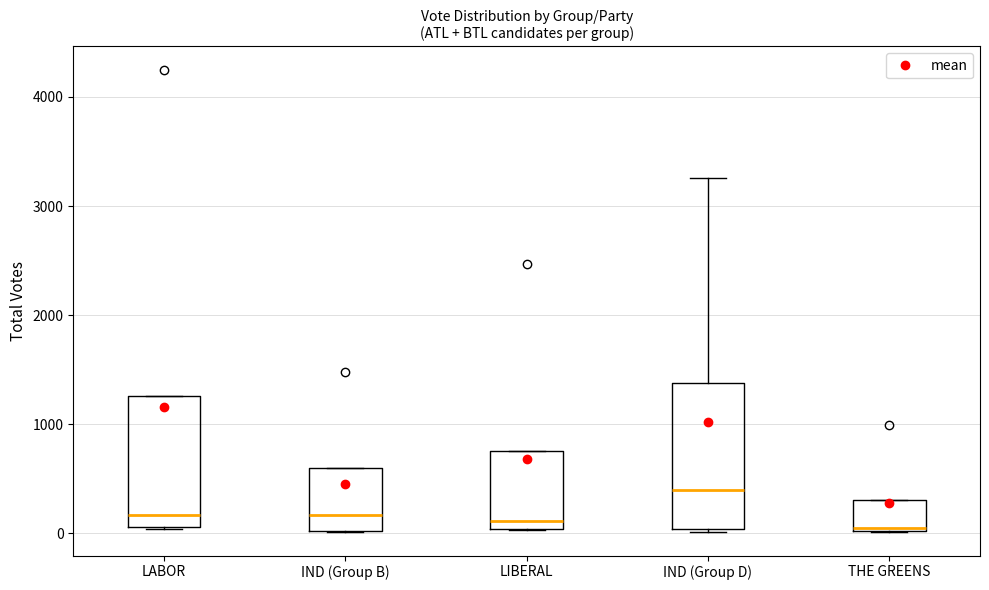

Reading left to right, transcribe this box plot: for each box, give where its median line is, the range the box spans, and where its two whiskers end, as read against the y-axis. The values are not printed on the chart, so give them approximately, as read against the axis.

LABOR: median 200, box 100 to 1300, whiskers 0 to 1300
IND (Group B): median 200, box 0 to 600, whiskers 0 to 600
LIBERAL: median 100, box 0 to 800, whiskers 0 to 800
IND (Group D): median 400, box 0 to 1400, whiskers 0 to 3300
THE GREENS: median 100, box 0 to 300, whiskers 0 to 300